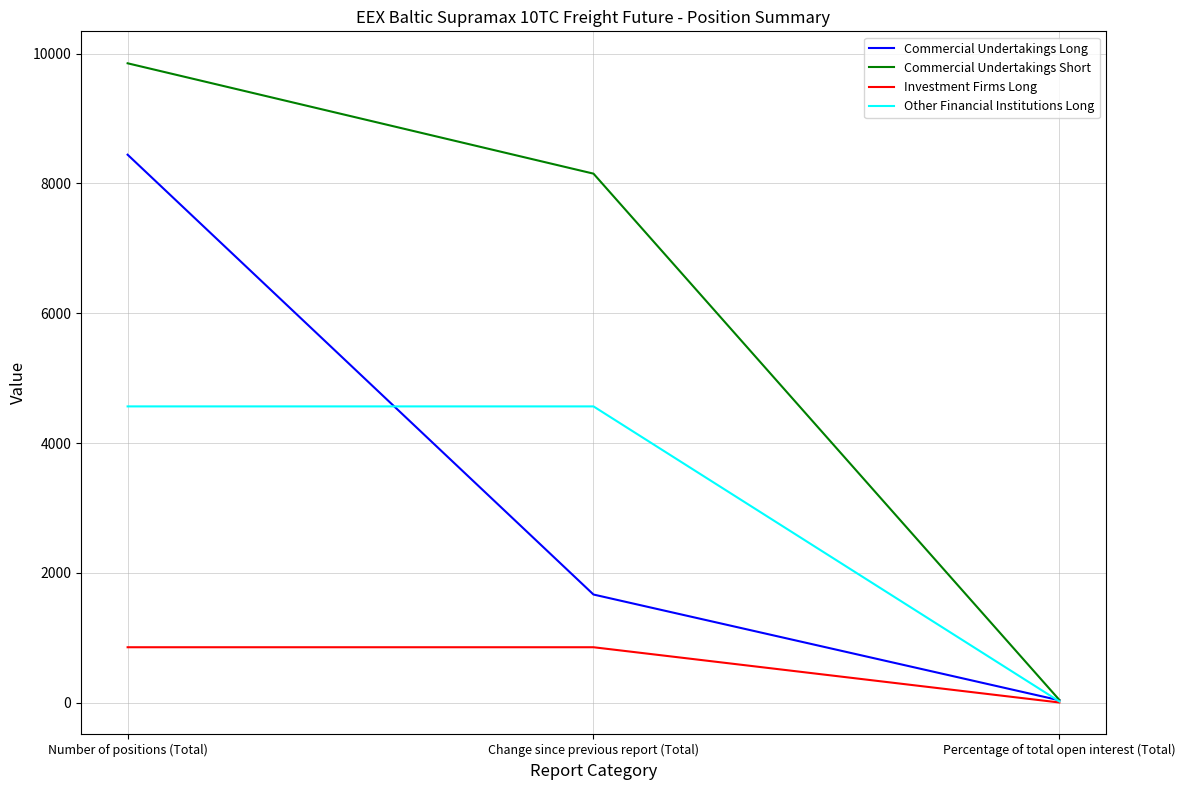

Rank the series at Number of positions (Total) from highest to lowest value.

Commercial Undertakings Short, Commercial Undertakings Long, Other Financial Institutions Long, Investment Firms Long